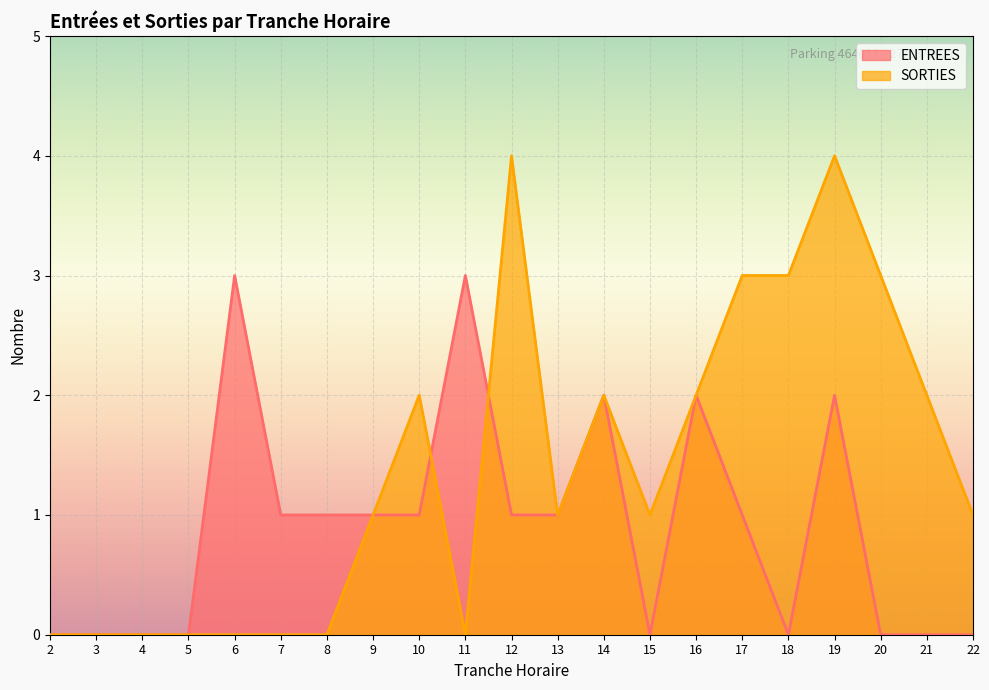

True or false: ENTREES and SORTIES intersect in this chart.

True